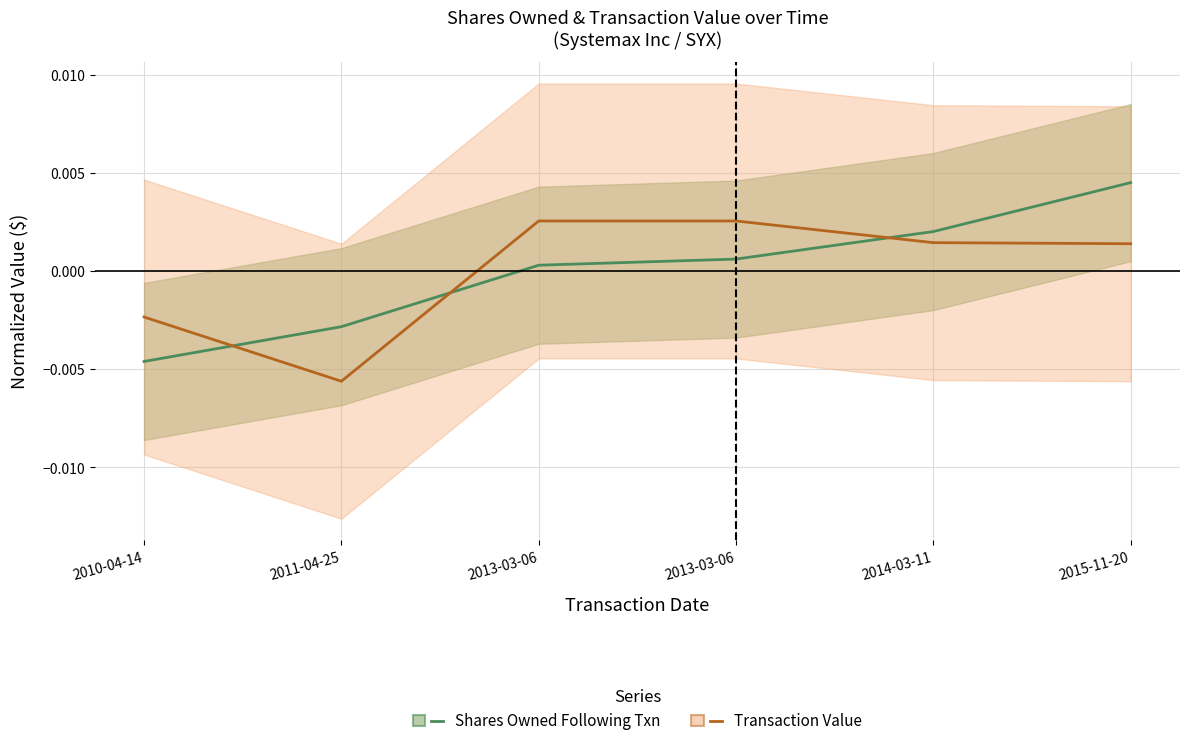

Is the value of Shares Owned Following Txn at 2014-03-11 greater than the value of Transaction Value at 2010-04-14?

Yes